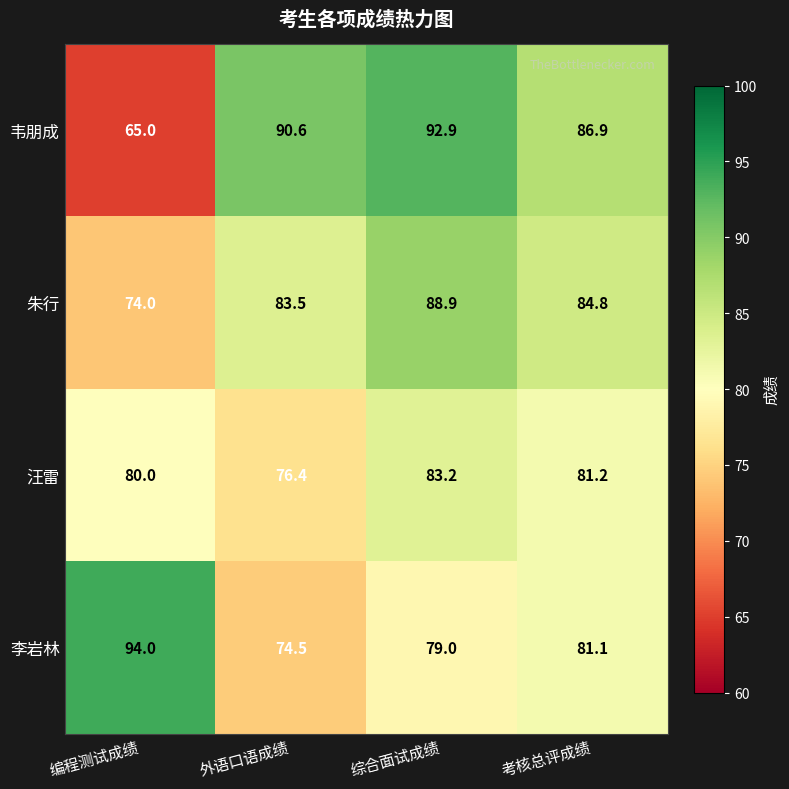

Which category has the lowest value across all series?

编程测试成绩